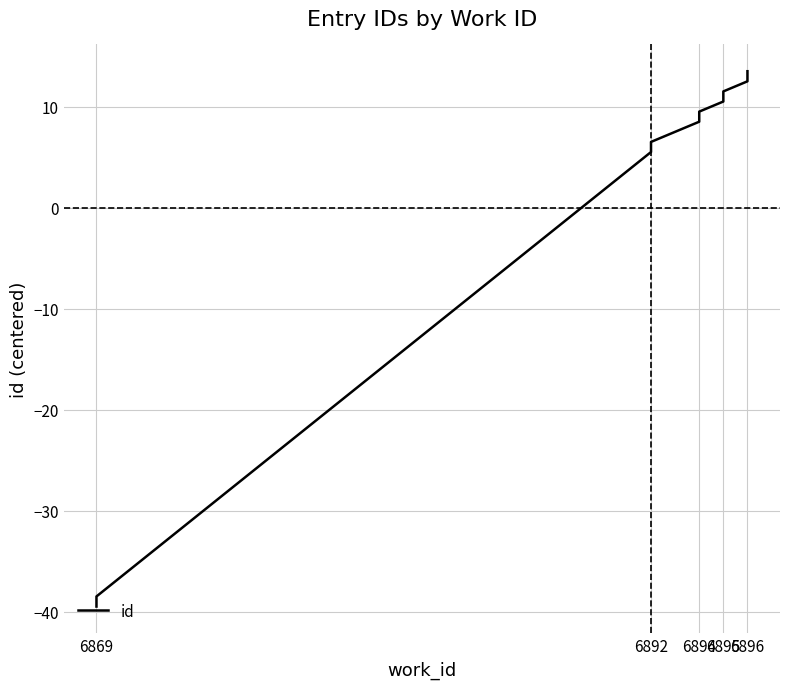

What is the difference between the maximum and minimum values?

53.0